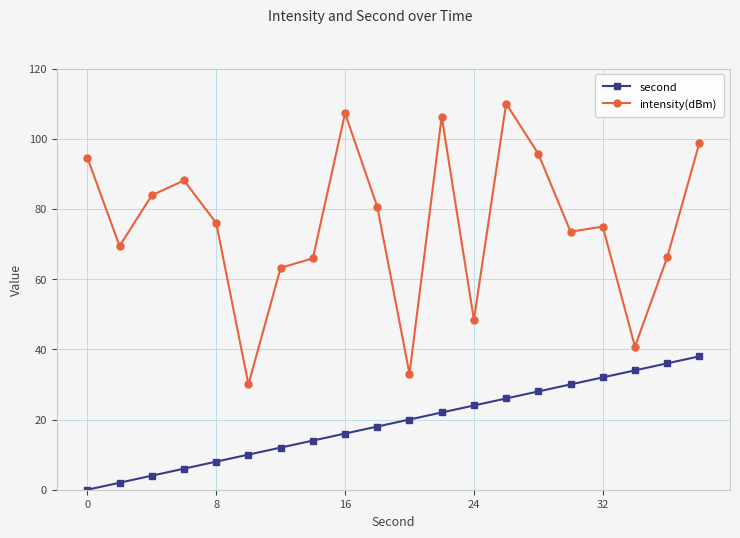

What is the difference between the maximum and minimum values in the intensity(dBm) series?

80.0